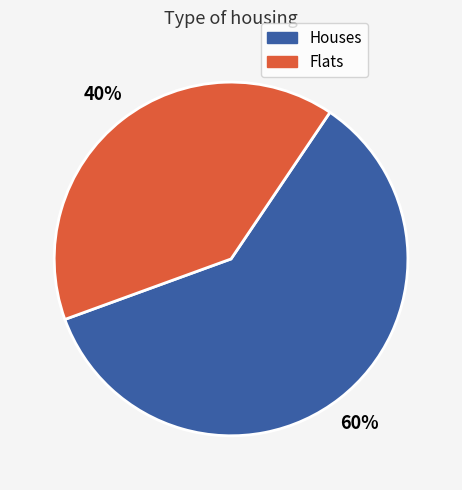

Does any single category account for the majority?

Yes